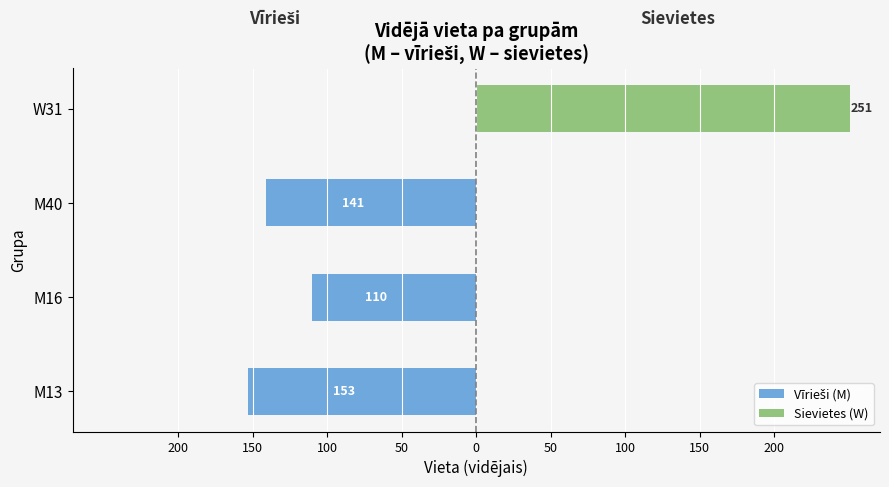

How many negative values does the Vīrieši (M) series have?

3